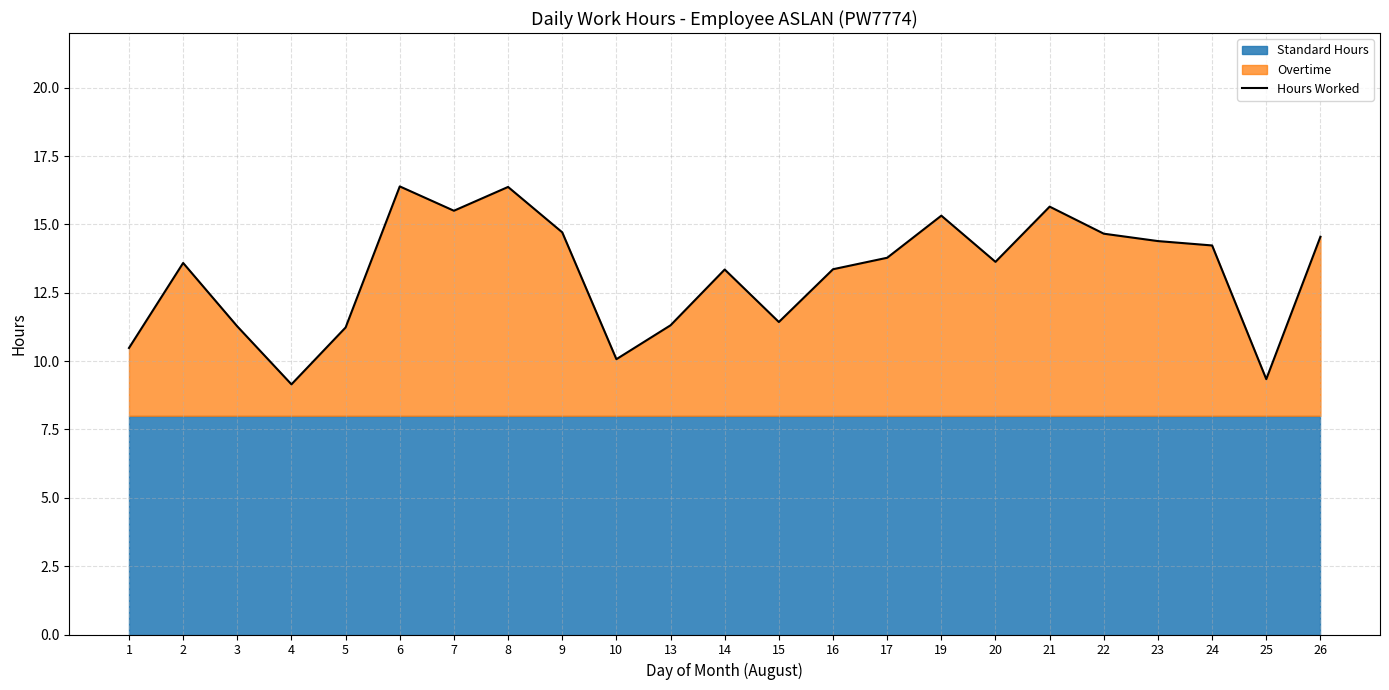

List the labels in order of value, largest first.

6, 8, 21, 7, 19, 9, 22, 26, 23, 24, 17, 20, 2, 16, 14, 15, 13, 3, 5, 1, 10, 25, 4